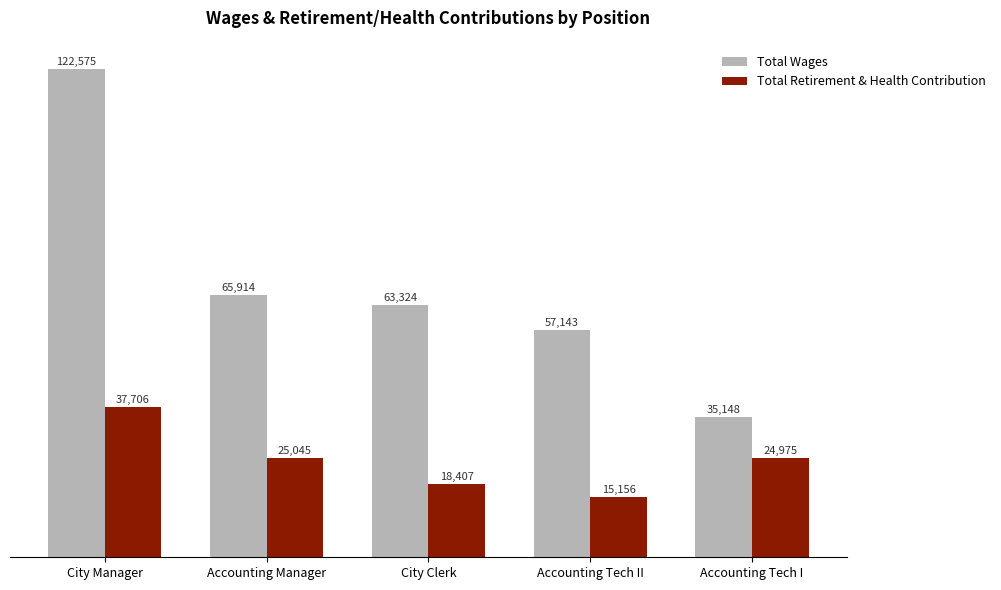

At which label does Total Retirement & Health Contribution first exceed 24975?

City Manager